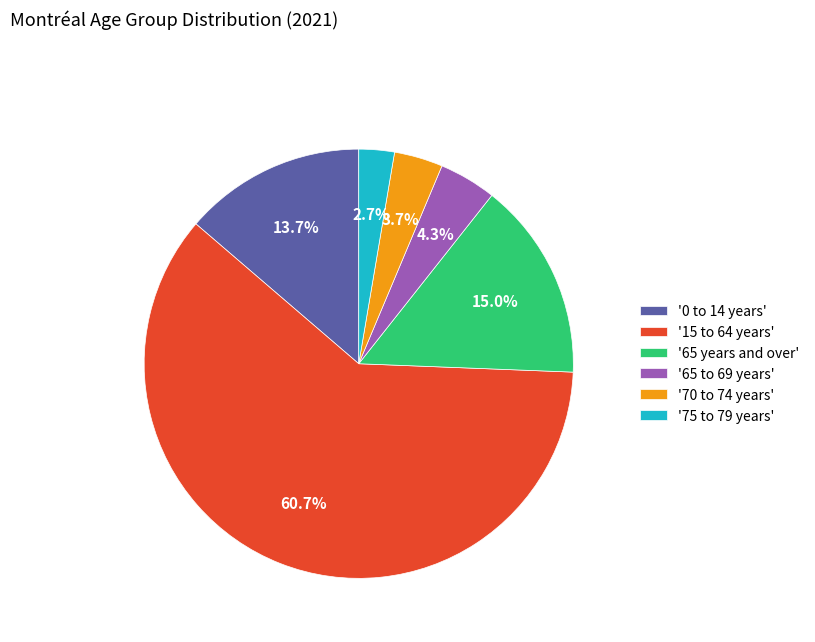

Which has a higher value, '15 to 64 years' or '0 to 14 years'?

'15 to 64 years'